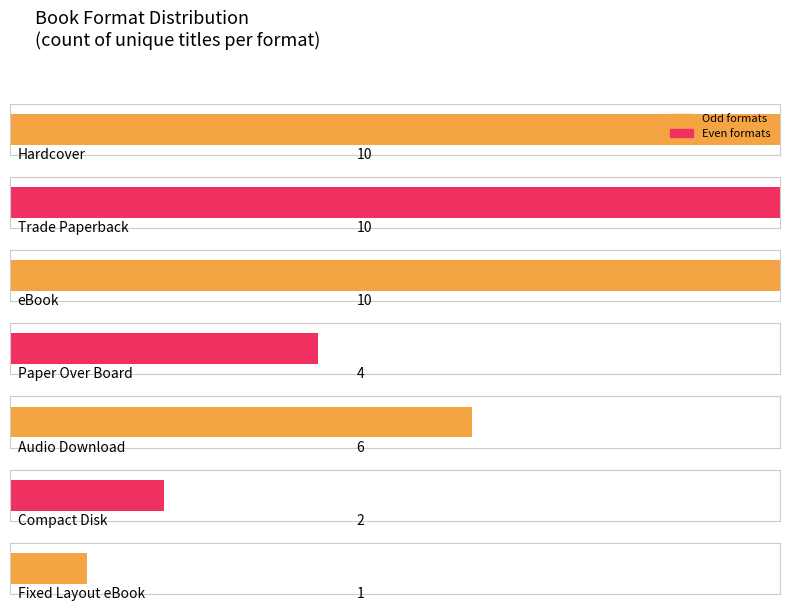

What is the label of the 2nd bar from the right?

Compact Disk